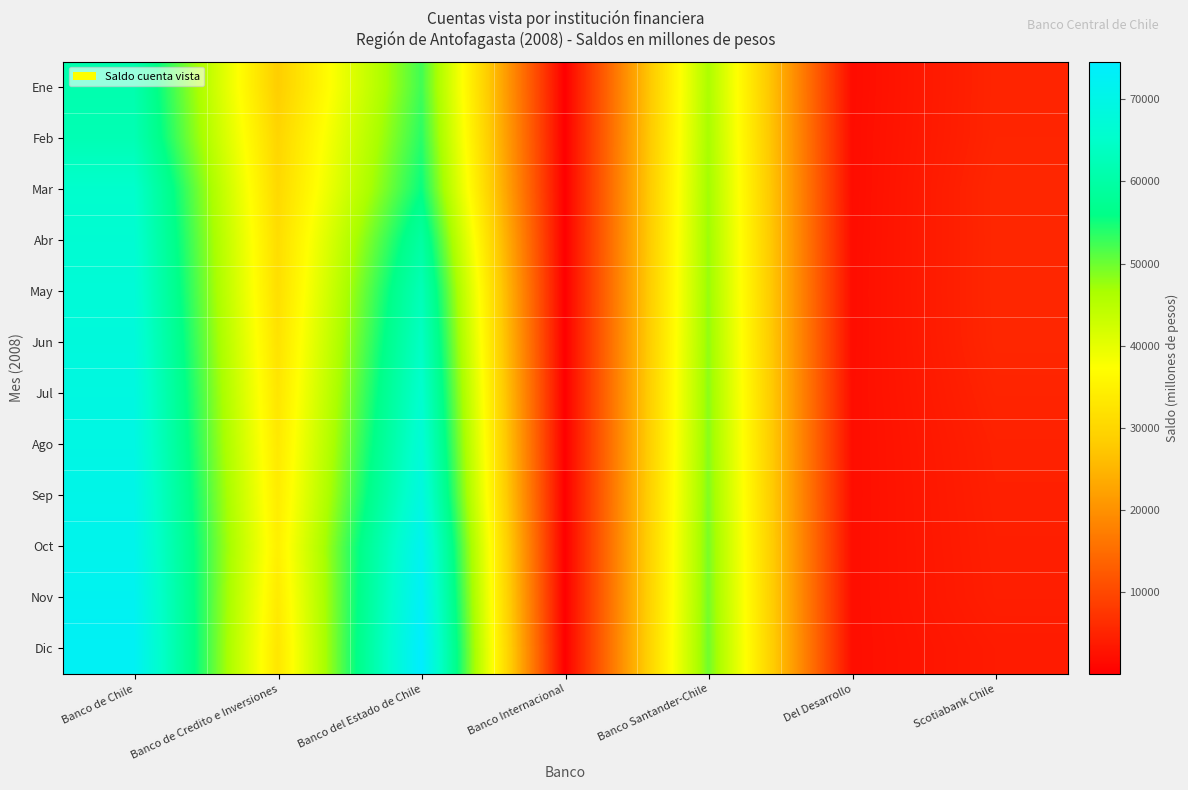

Which label corresponds to the smallest value in the chart?

Banco Internacional